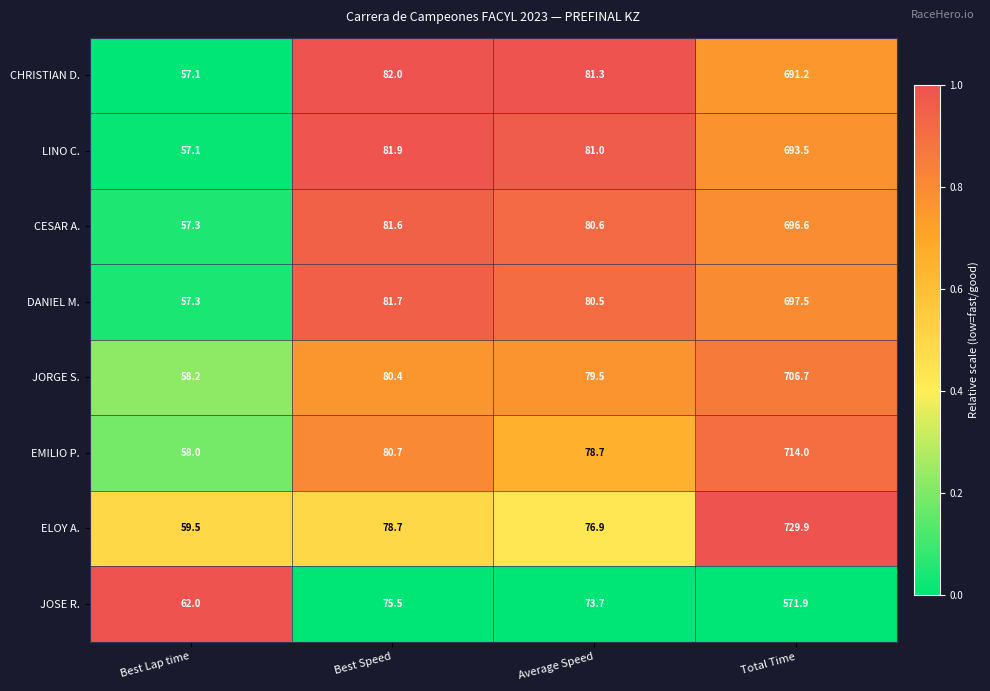

Rank the series at Best Speed from highest to lowest value.

CHRISTIAN D., LINO C., DANIEL M., CESAR A., EMILIO P., JORGE S., ELOY A., JOSE R.